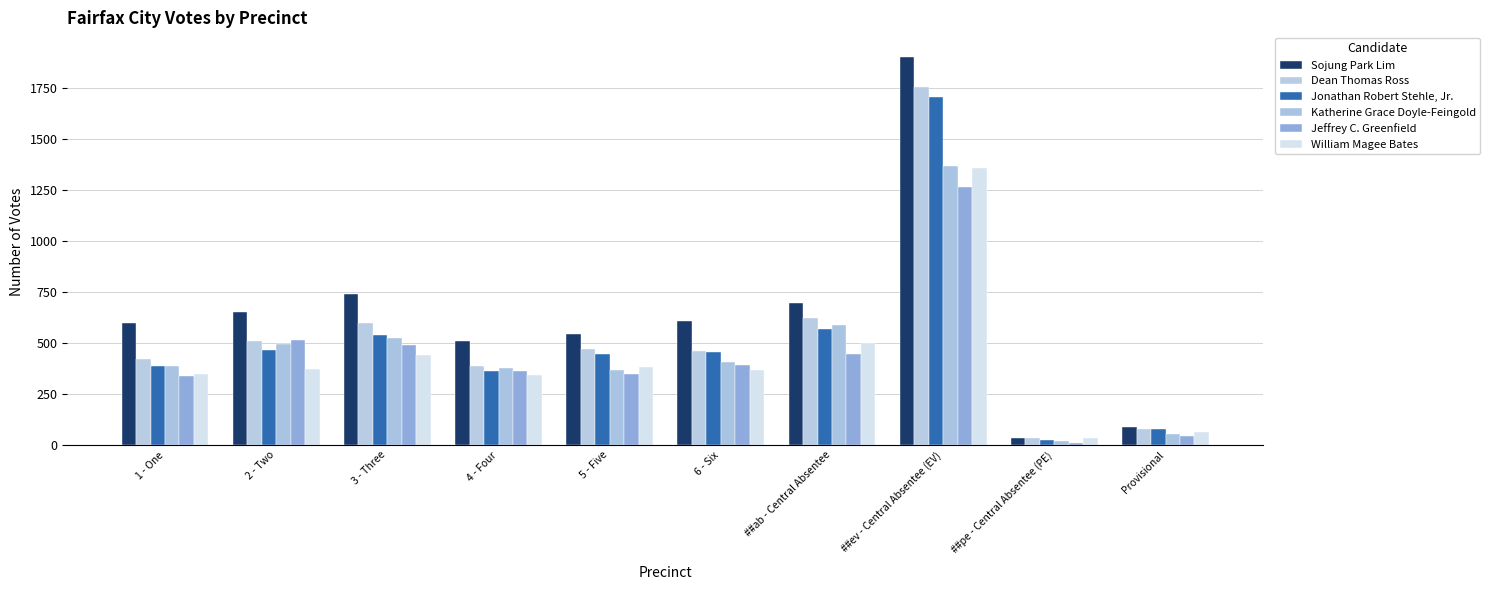

What is the difference between the maximum and minimum values in the Jonathan Robert Stehle, Jr. series?

1681